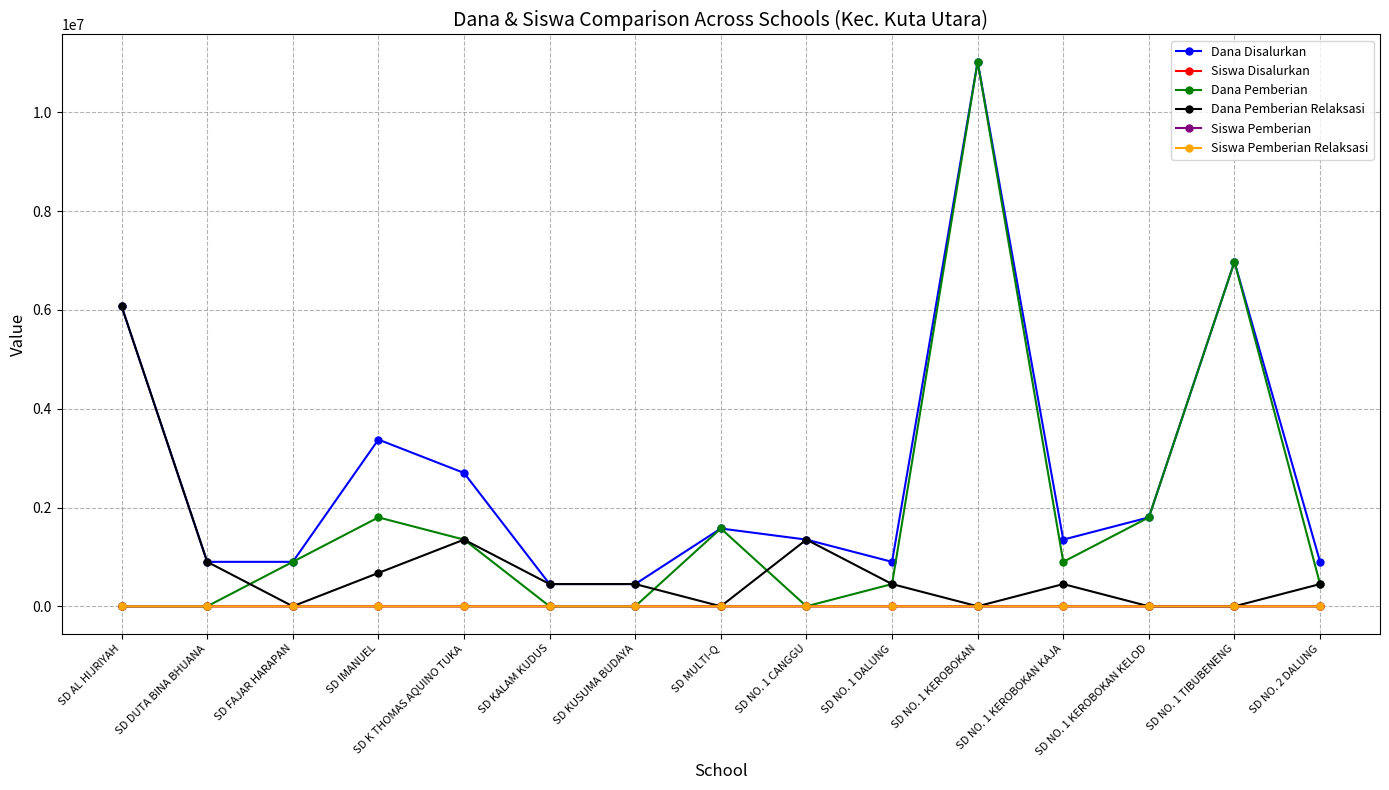

What is the lowest value of the Dana Disalurkan series?

450000